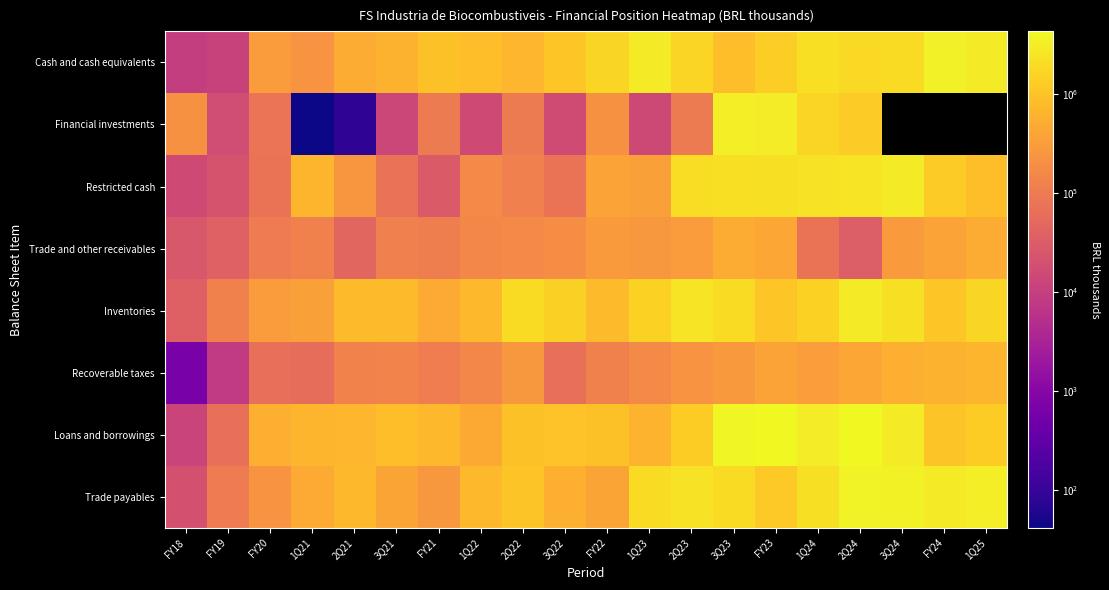

Which has a higher value, 2Q23 or 3Q24?

3Q24